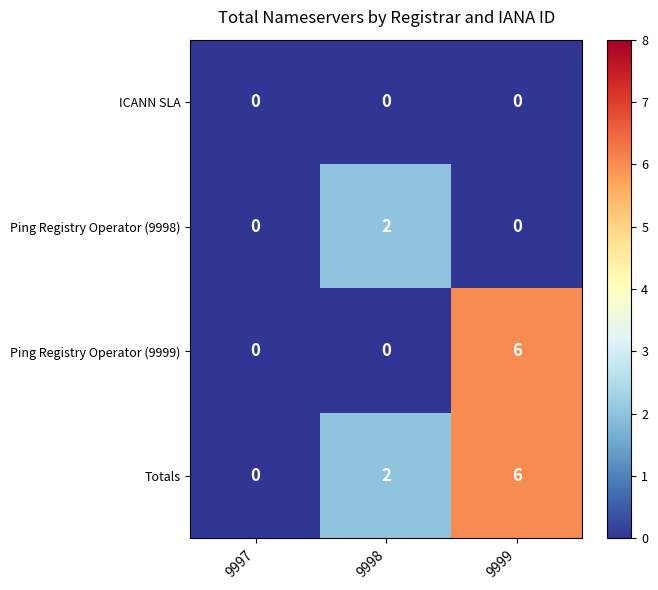

Between 9998 and 9999, which series saw the biggest shift?

Ping Registry Operator (9999)